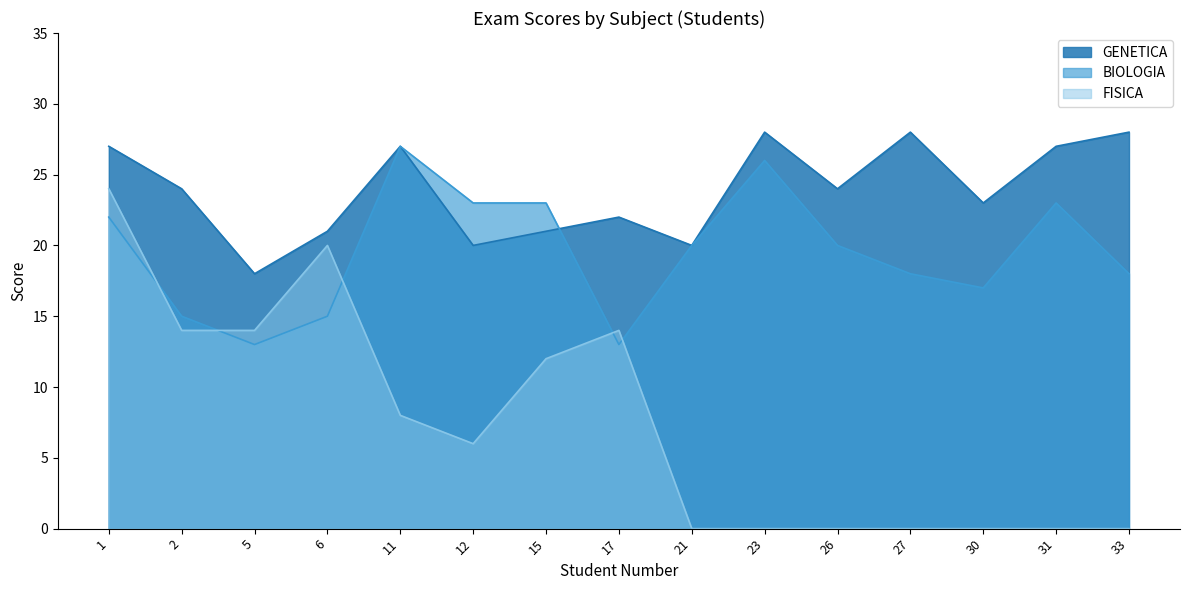

Which category has the highest value in the GENETICA series?

23